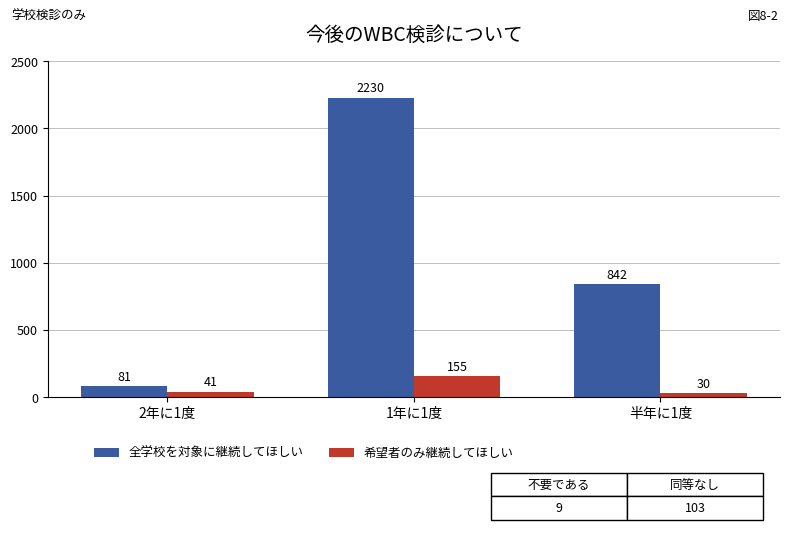

Does the chart contain stacked bars?

No